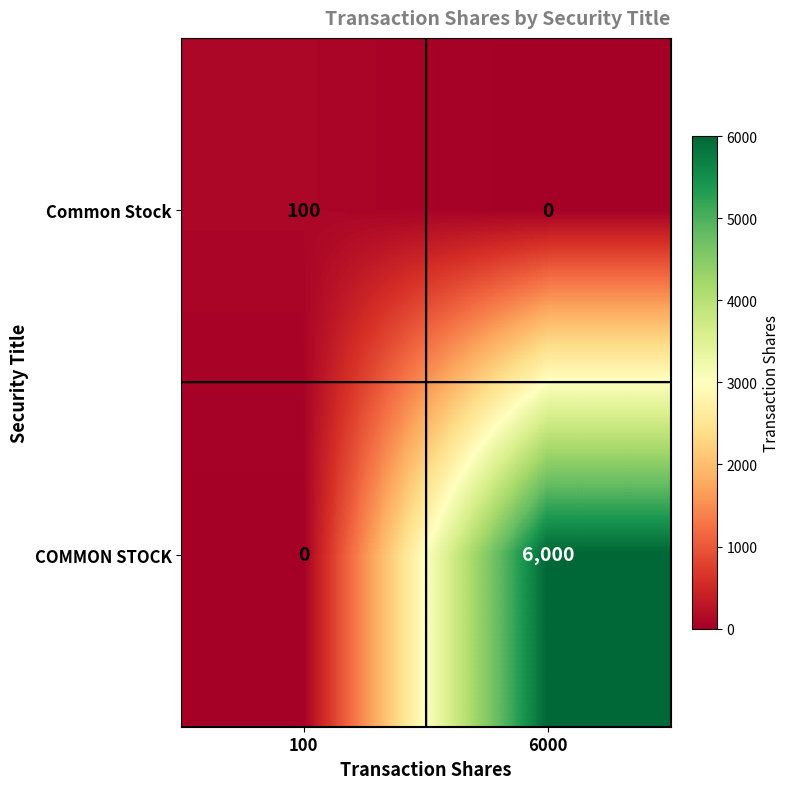

Reading left to right, list all the values displayed in this chart.

Common Stock: 100=100	6000=0
COMMON STOCK: 100=0	6000=6000